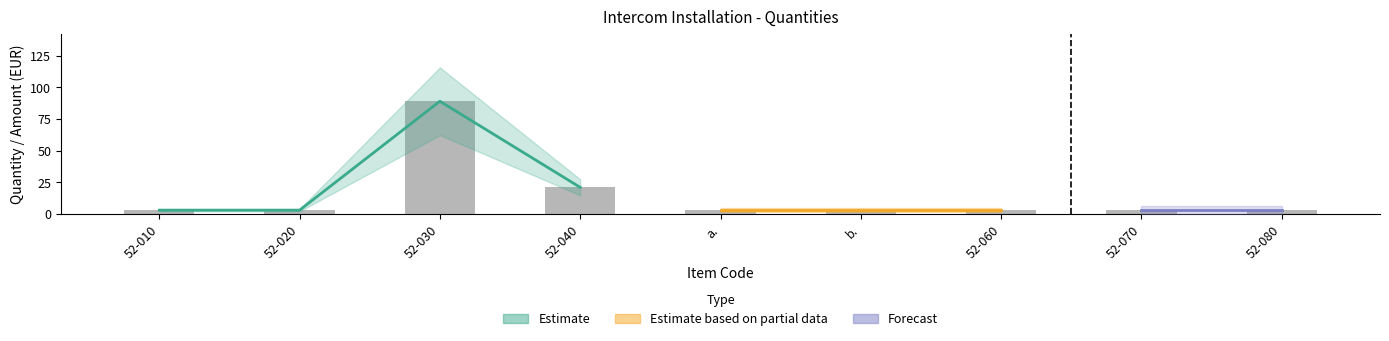

Reading right to left, what are all the values shown in this chart?

3	3	3	3	3	21	89	3	3